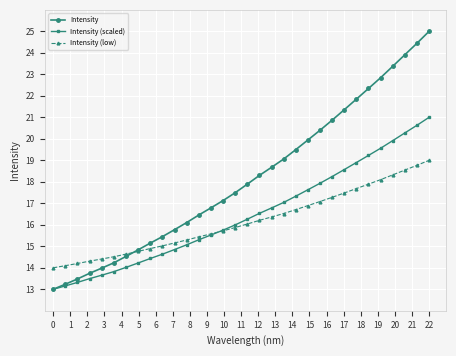

List the series in order of their peak value, lowest first.

Intensity (low), Intensity (scaled), Intensity